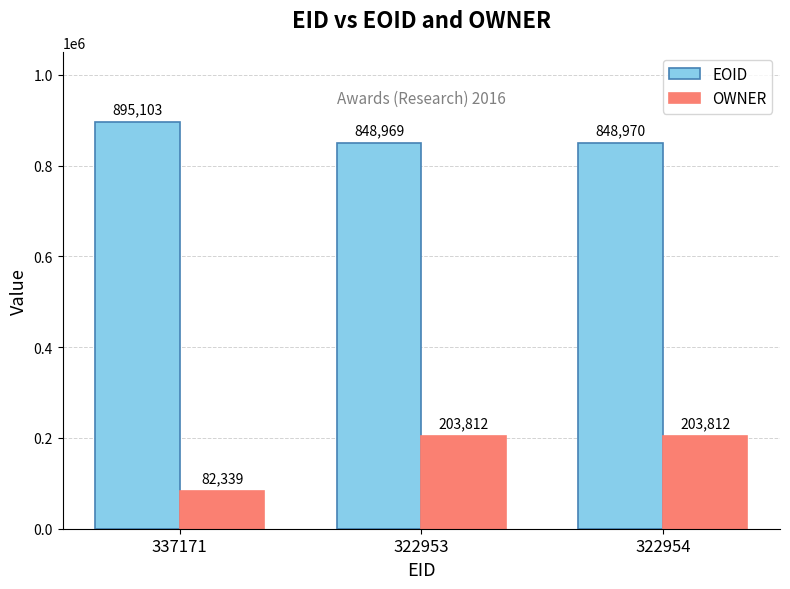

Reading left to right, list all the values displayed in this chart.

EOID: 337171=895103	322953=848969	322954=848970
OWNER: 337171=82339	322953=203812	322954=203812